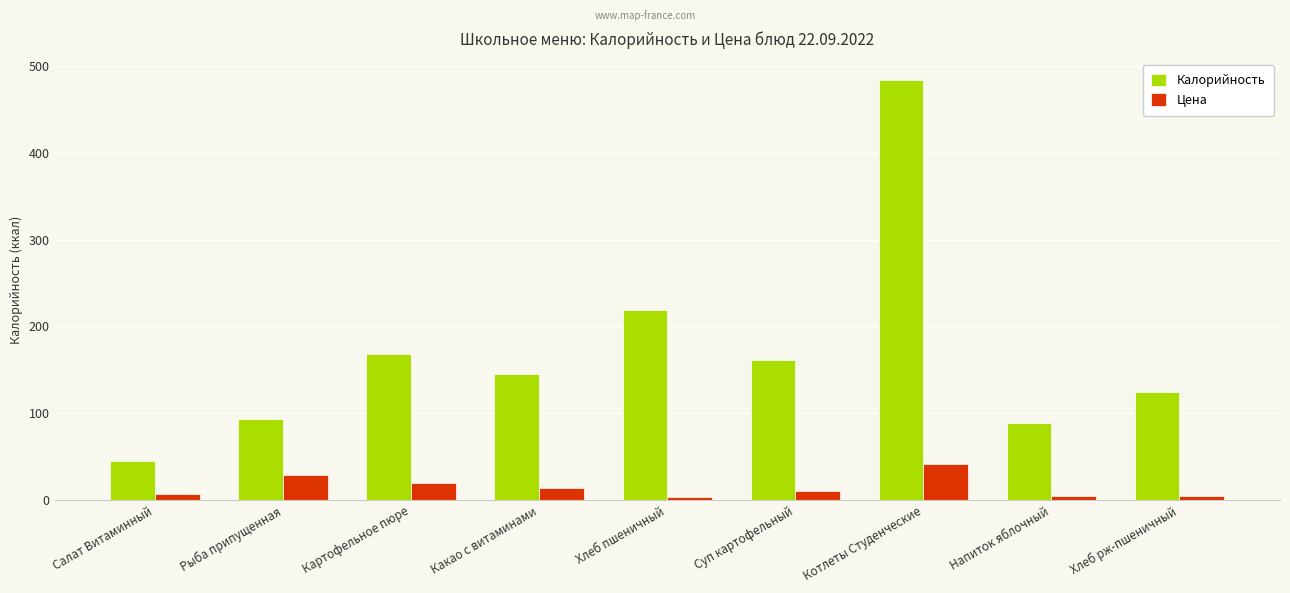

Rank the series by their average value, from lowest to highest.

Цена, Калорийность